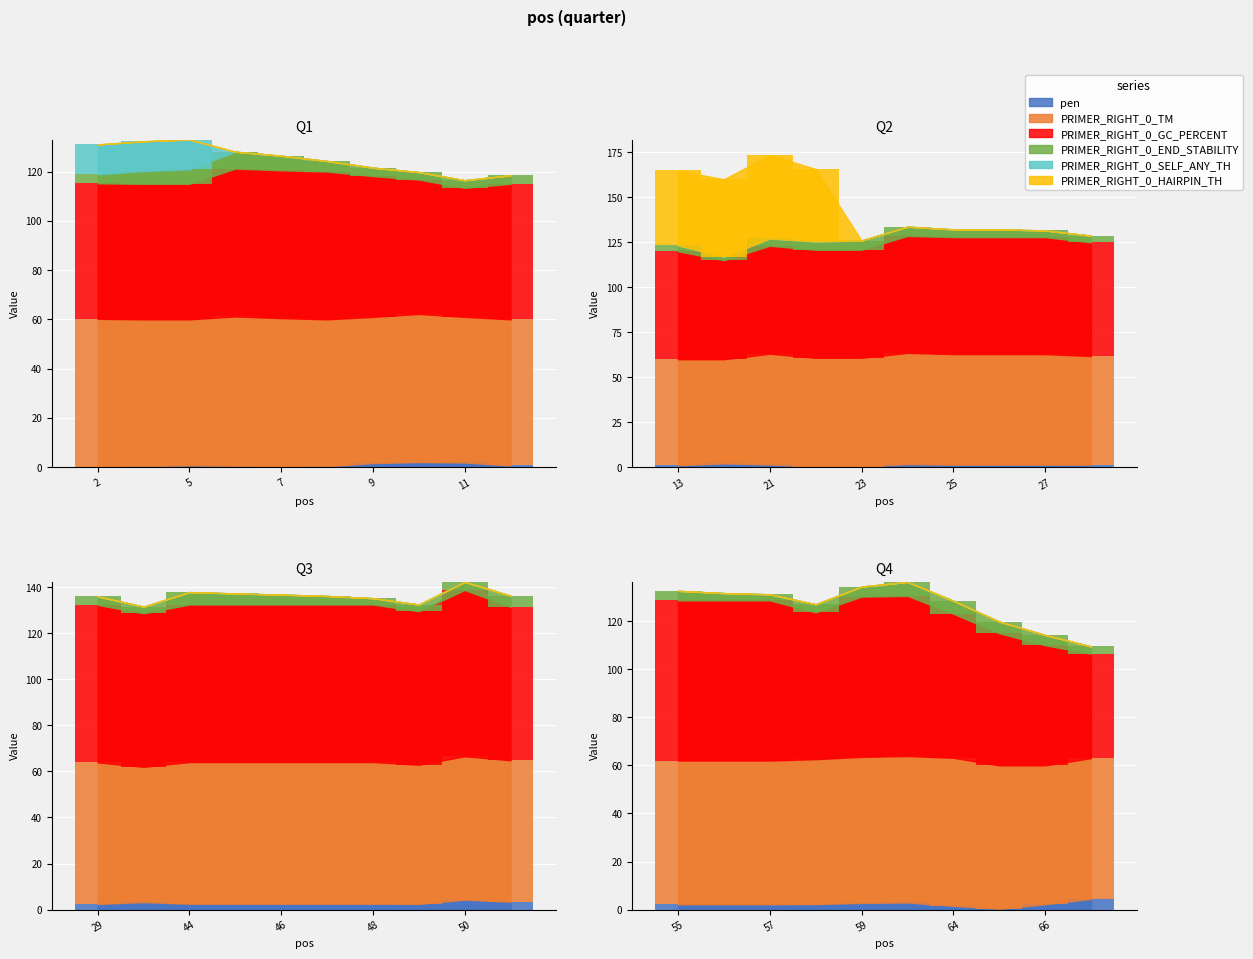

What is the minimum value for PRIMER_RIGHT_0_TM?

57.8